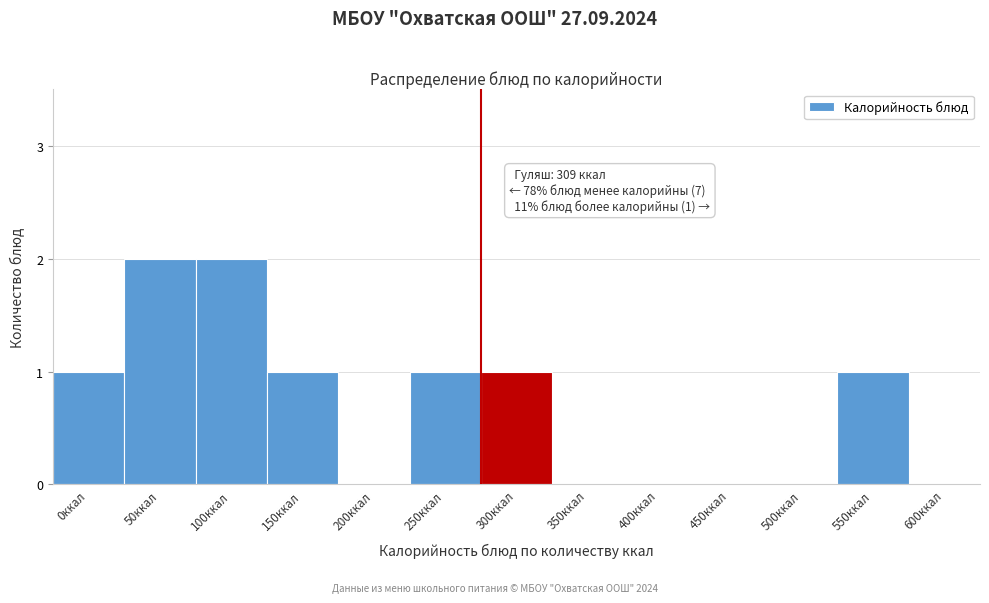

Reading right to left, transcribe all the data shown in this chart.

600ккал=0	550ккал=1	500ккал=0	450ккал=0	400ккал=0	350ккал=0	300ккал=1	250ккал=1	200ккал=0	150ккал=1	100ккал=2	50ккал=2	0ккал=1